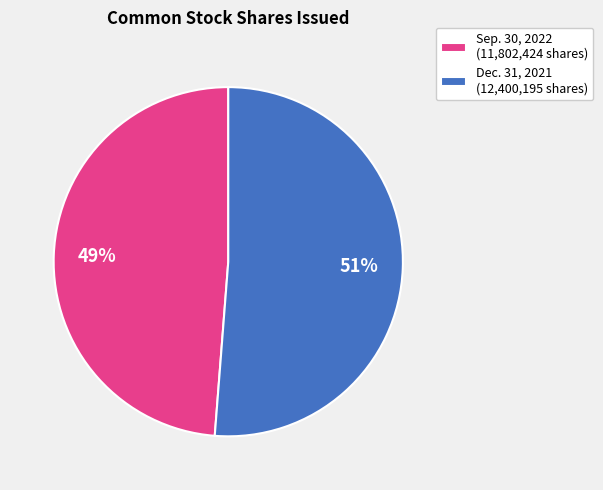

Do Sep. 30, 2022 (11,802,424 shares) and Dec. 31, 2021 (12,400,195 shares) together represent more than half of the pie?

Yes